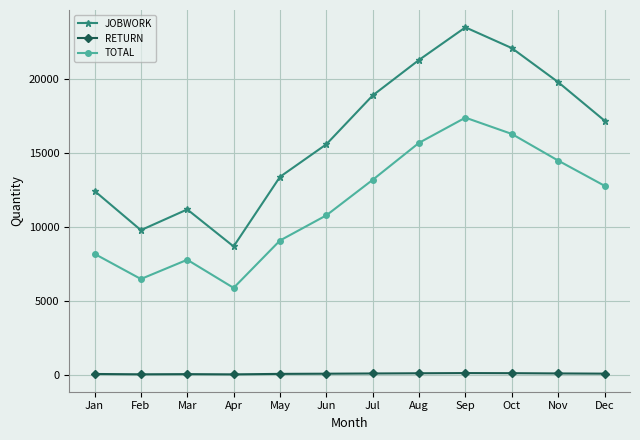

Which series has the largest range (max minus min)?

JOBWORK